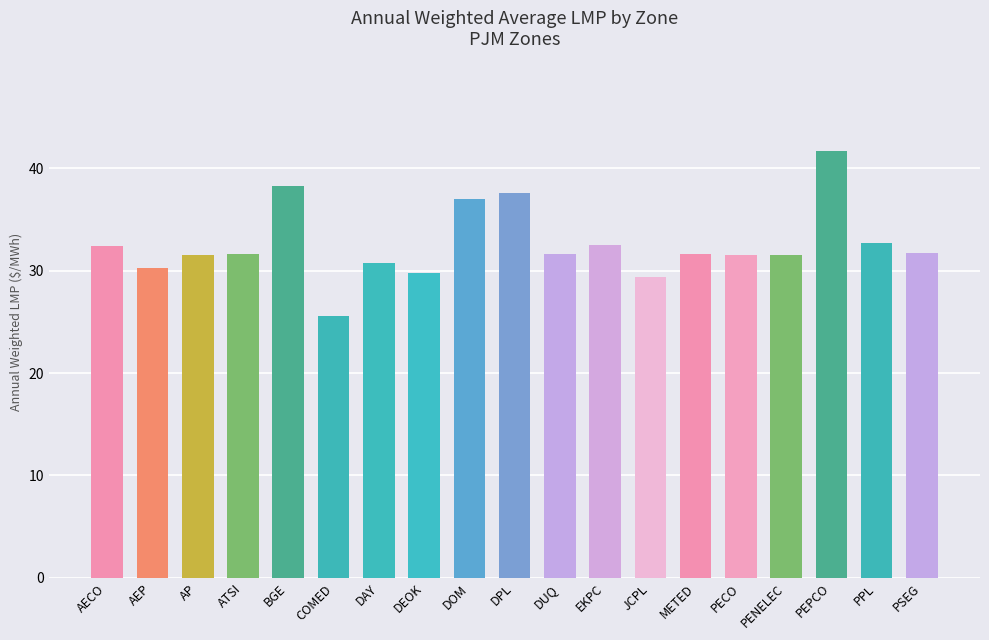

Which category has the highest value across all series?

PEPCO